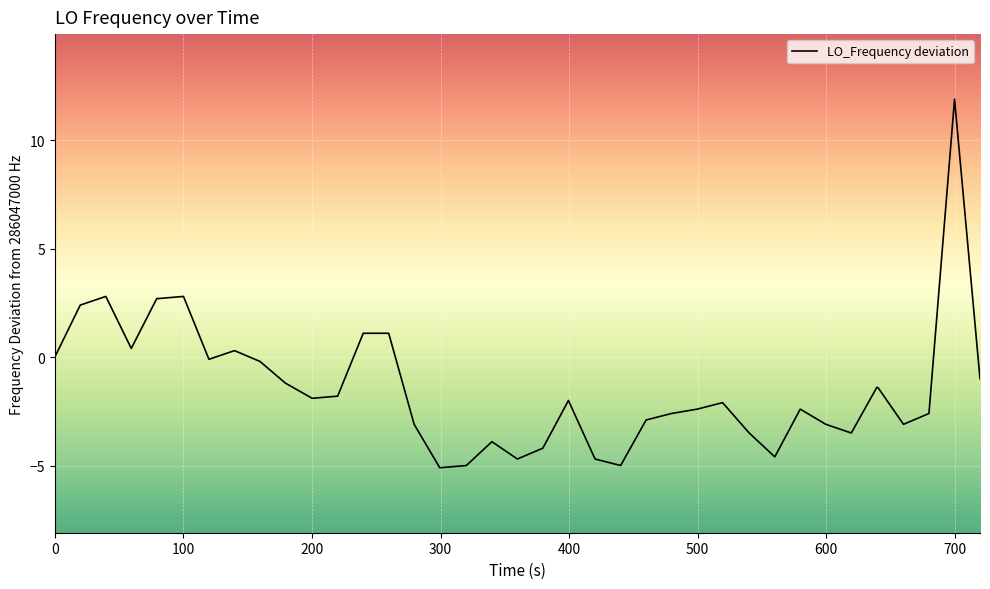

What is the average value?

-1.4